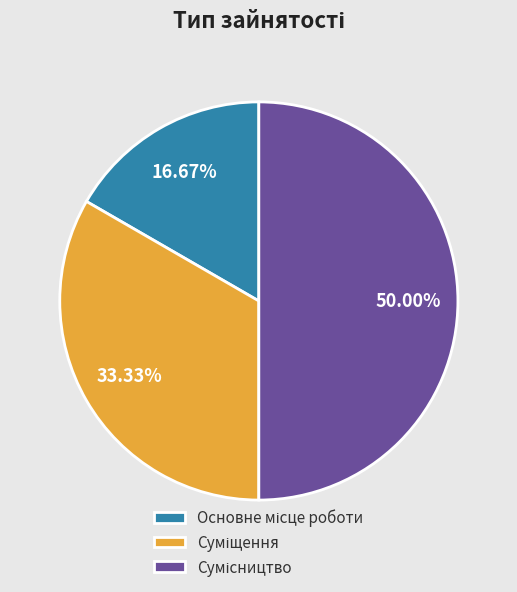

What is the ratio of the value at Основне місце роботи to the value at Сумісництво?

0.3